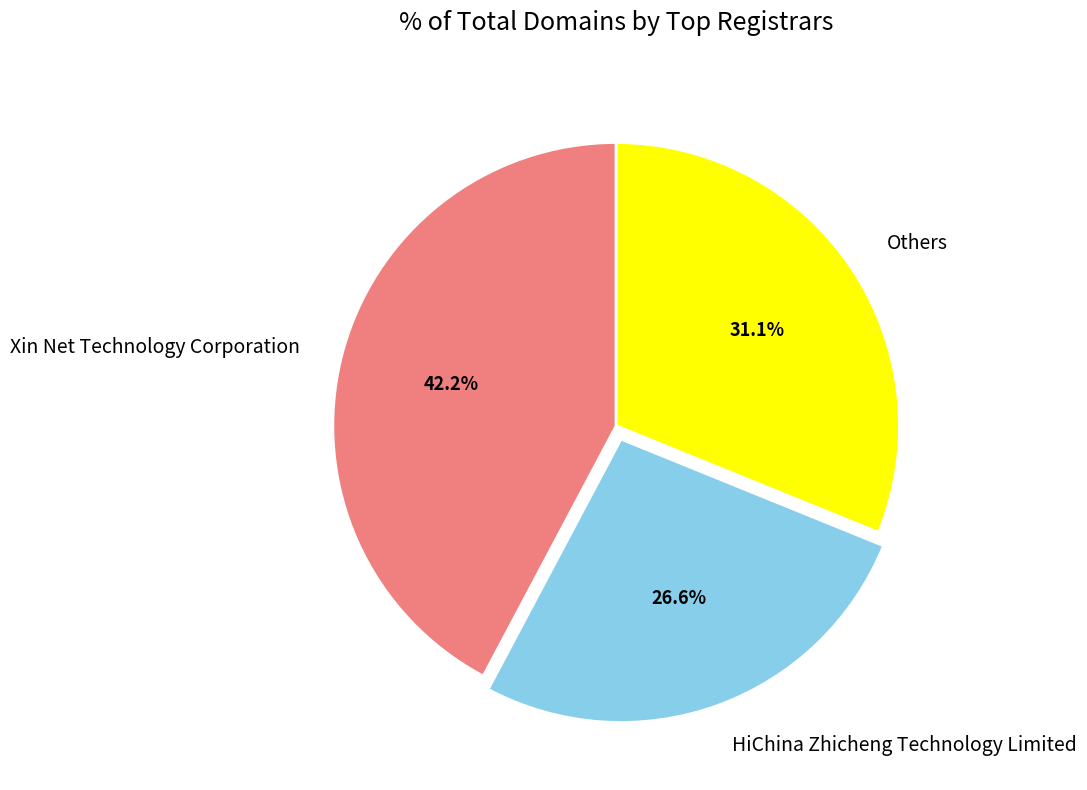

Which has a higher value, HiChina Zhicheng Technology Limited or Xin Net Technology Corporation?

Xin Net Technology Corporation